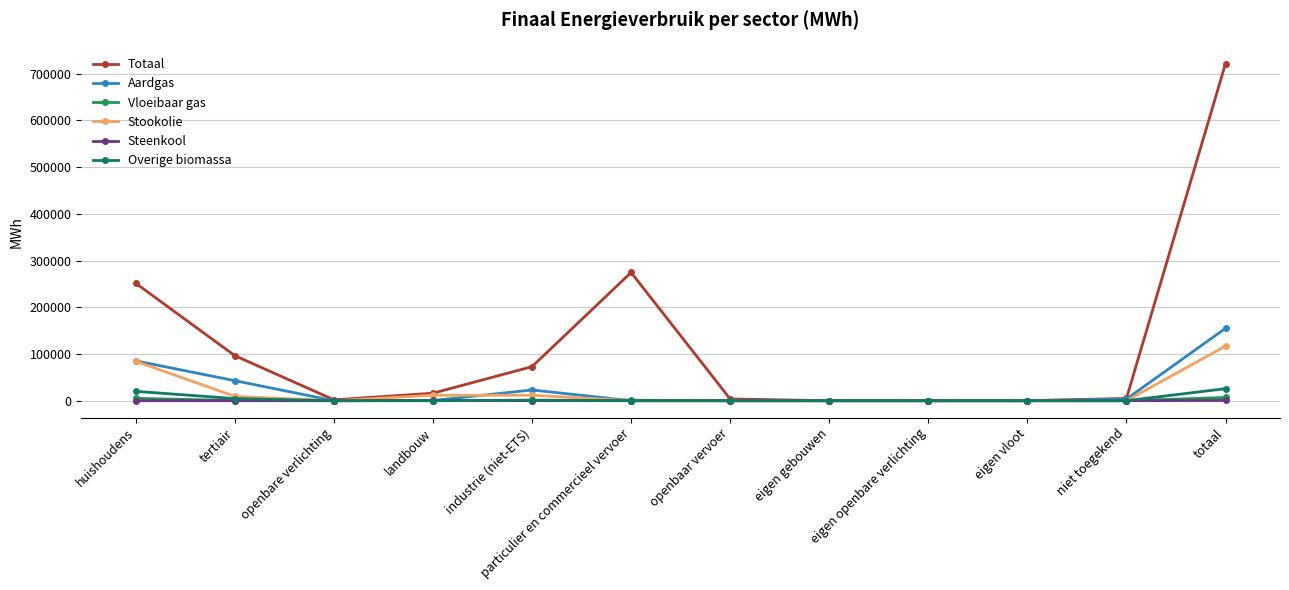

Is the value of Stookolie at industrie (niet-ETS) greater than the value of Overige biomassa at industrie (niet-ETS)?

Yes